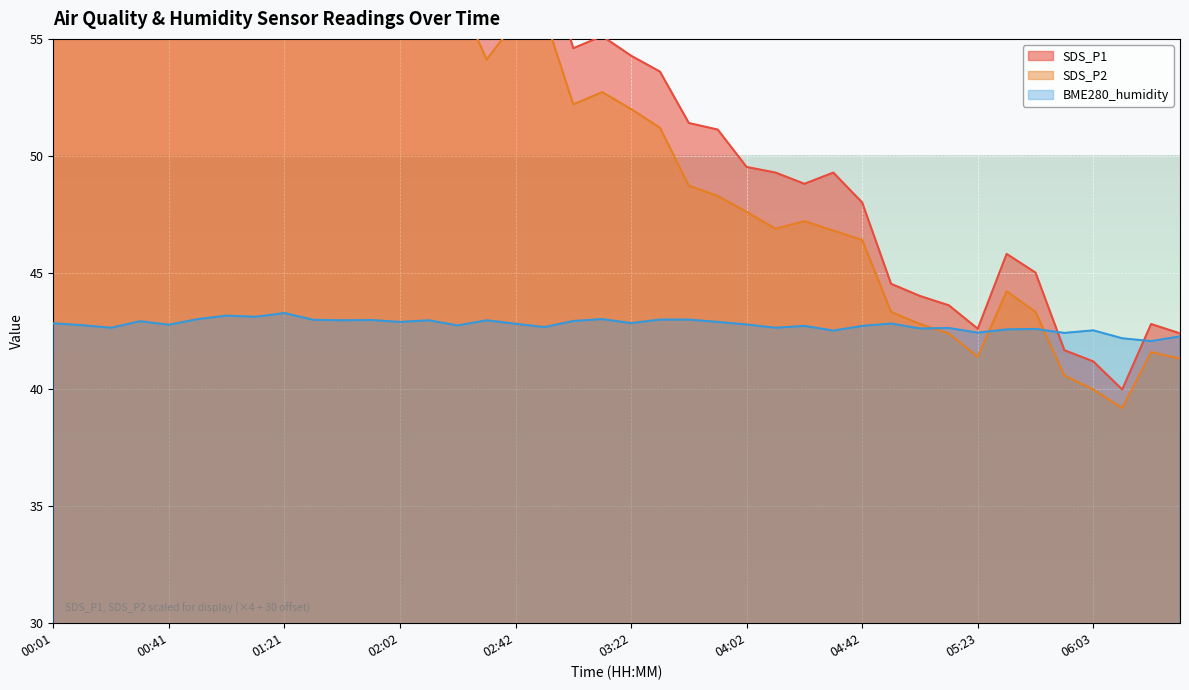

How many lines are shown in the chart?

3